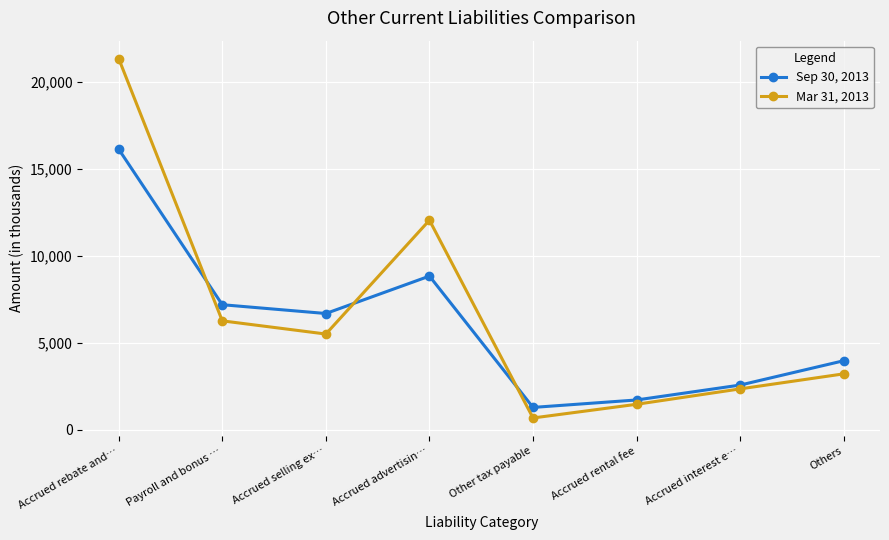

What is the label of the 4th point from the left?

Accrued advertisin…